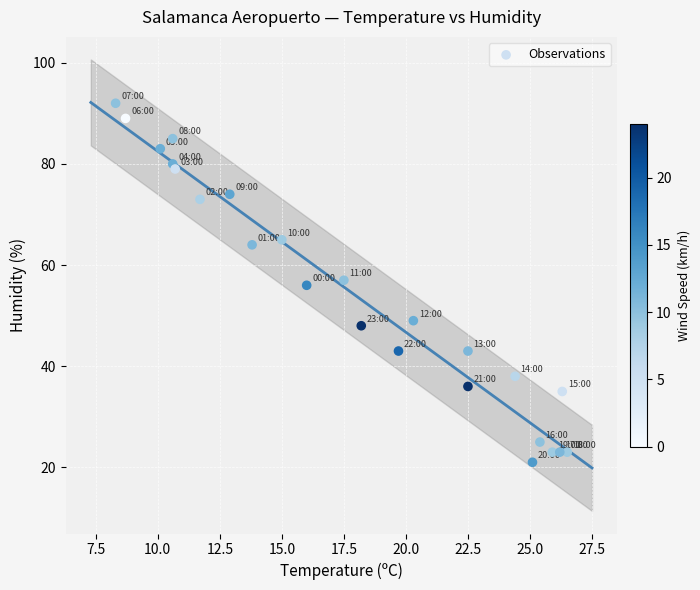

What is the range of Y values (max minus min)?

71